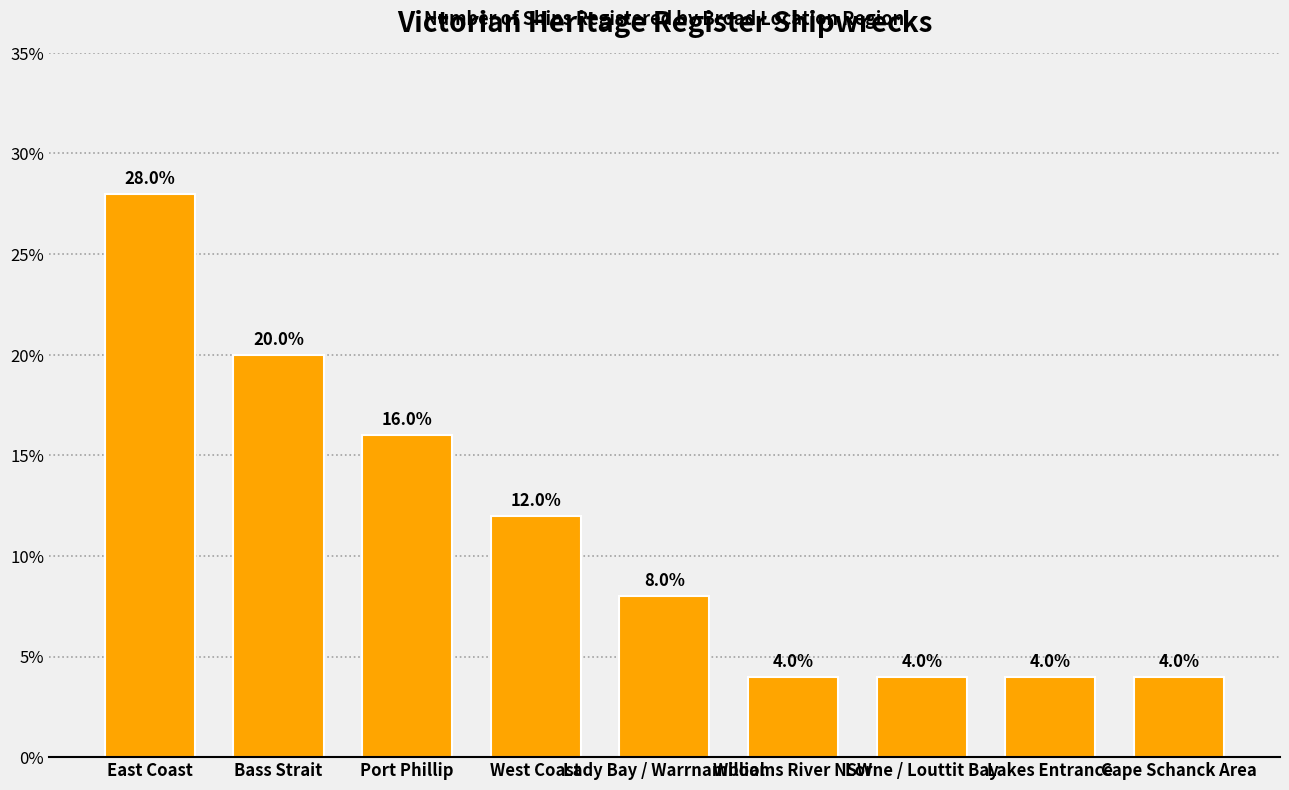

At which category does the chart reach its peak across all series?

East Coast